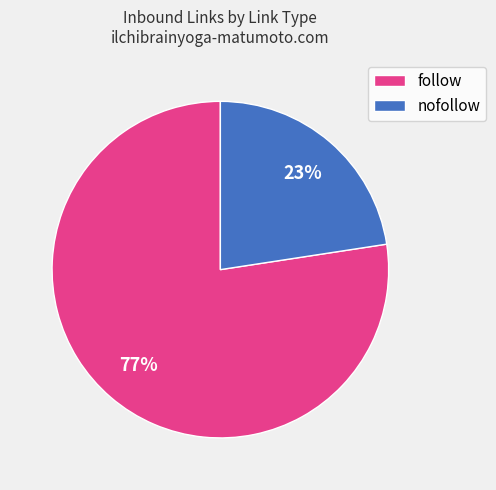

Which slice is the largest?

follow